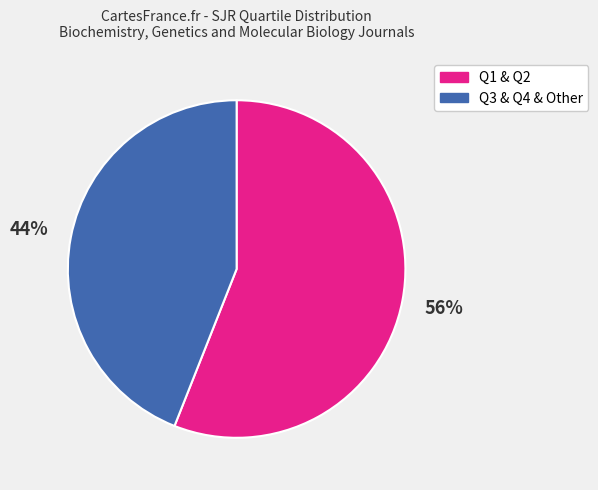

To the nearest percent, what is the difference between the largest and smallest slice percentages?

12%